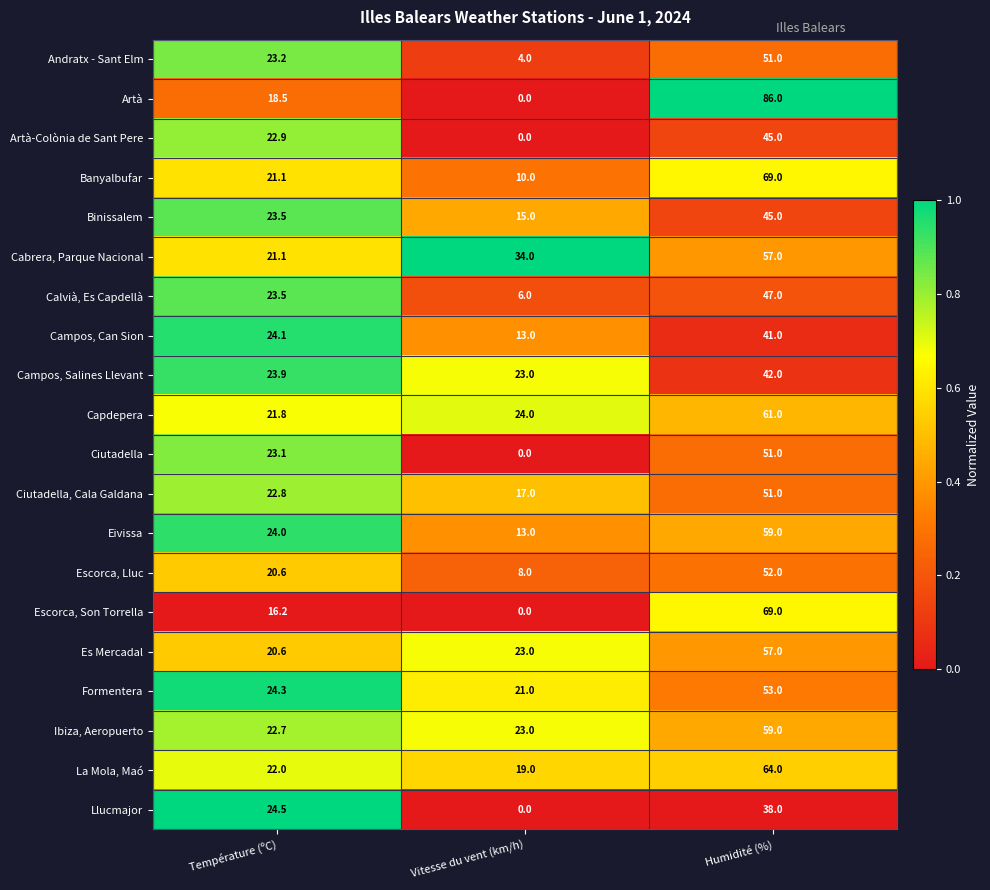

Which series has the largest total across all categories?

Cabrera, Parque Nacional